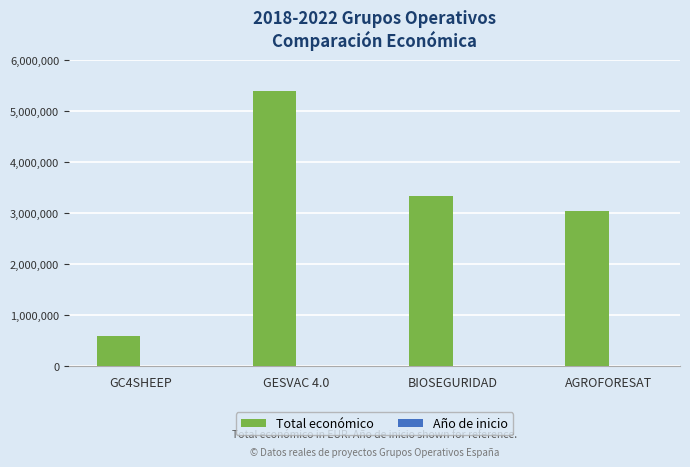

At which label does Total económico first exceed 3342252?

GESVAC 4.0